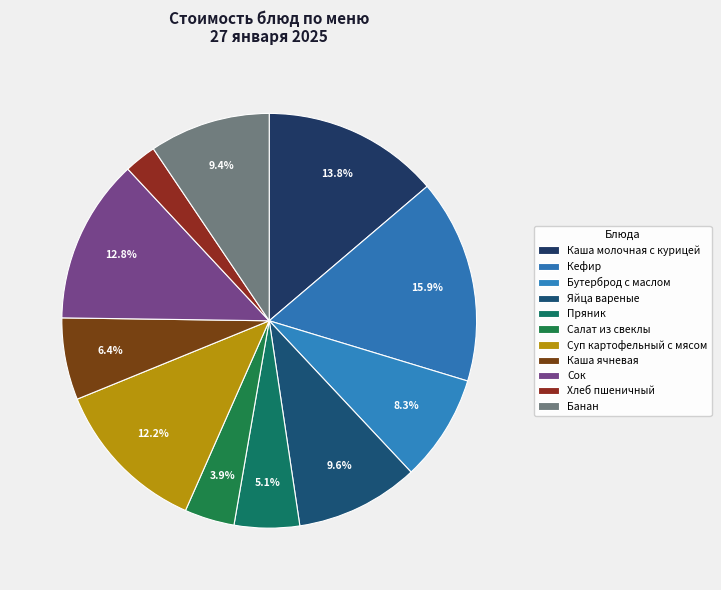

Count the number of slices in the pie.

11